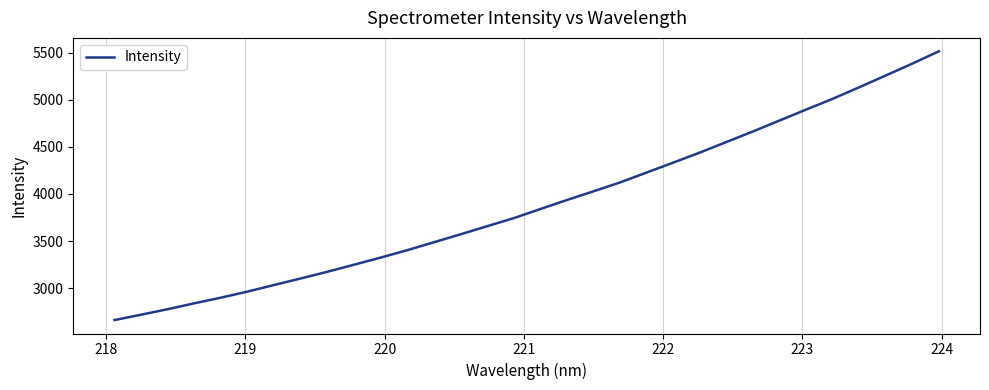

What is the greatest value displayed?

5514.5